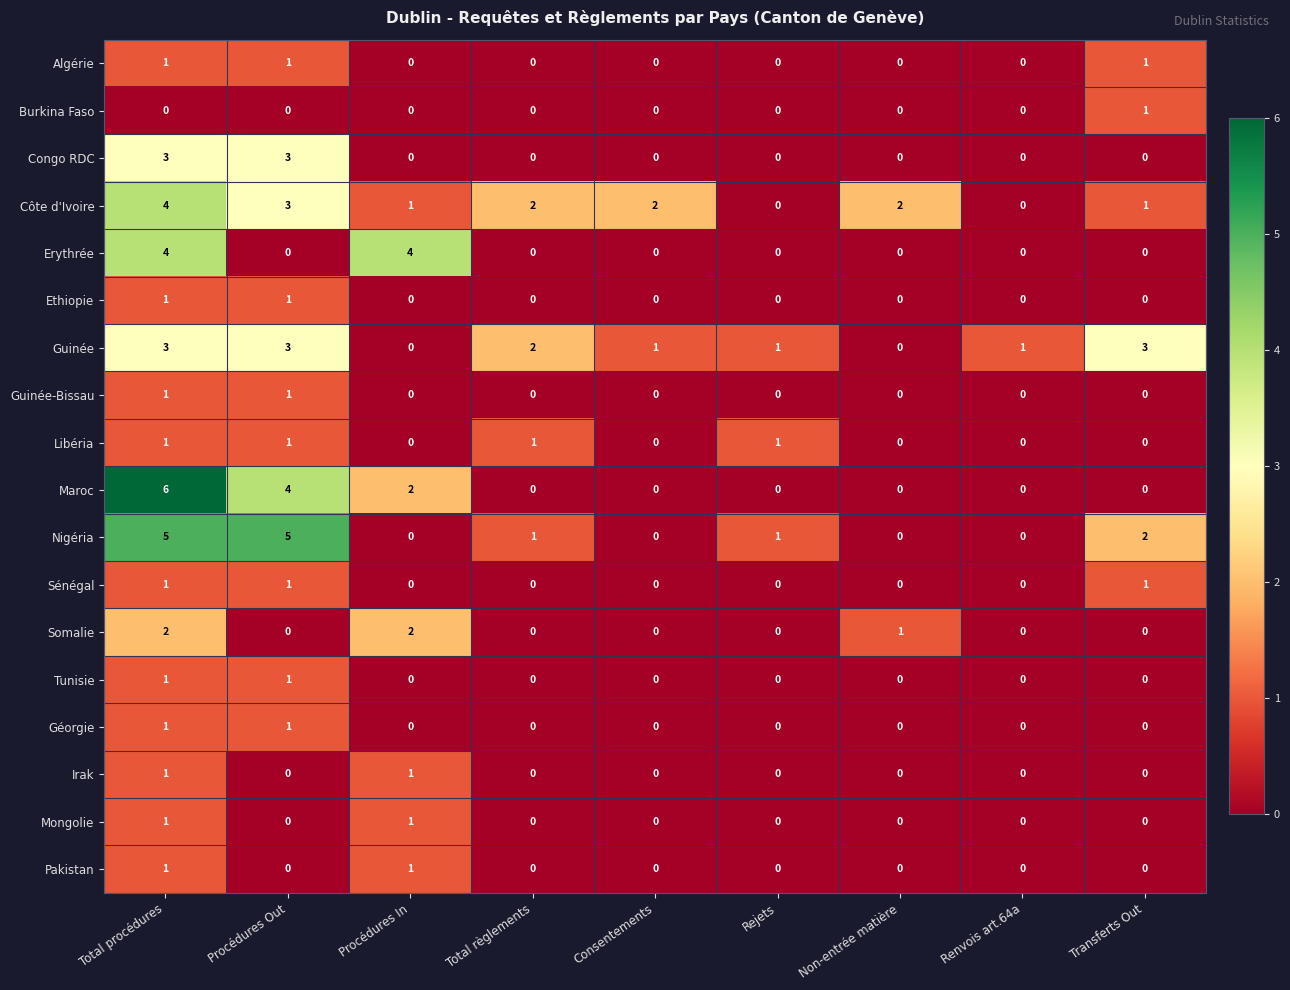

Which series has the largest total across all categories?

Côte d'Ivoire